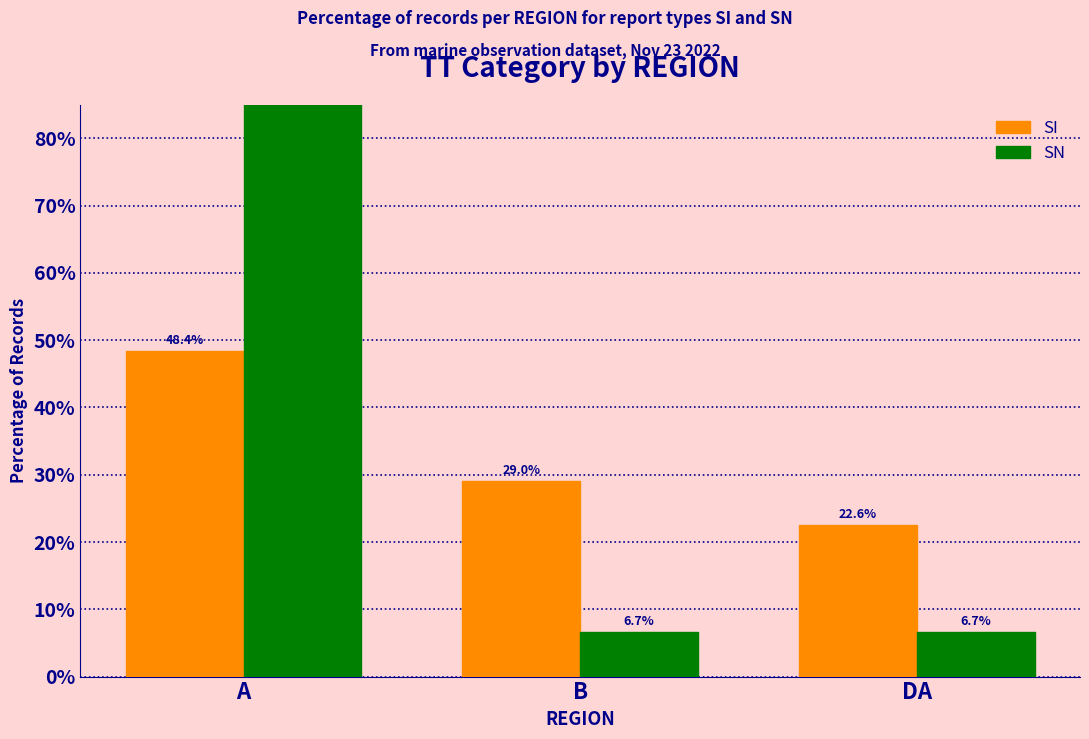

True or false: SN has a value of 6.7 at DA.

True